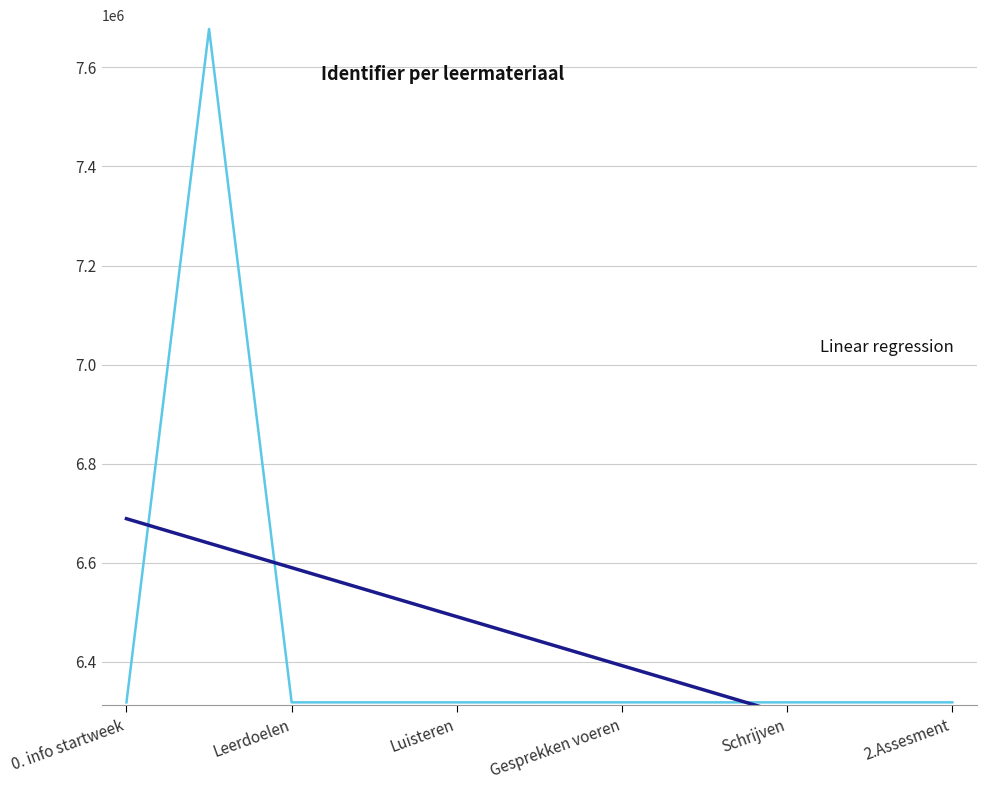

Between Leerdoelen and 7, which series saw the biggest shift?

Identifier